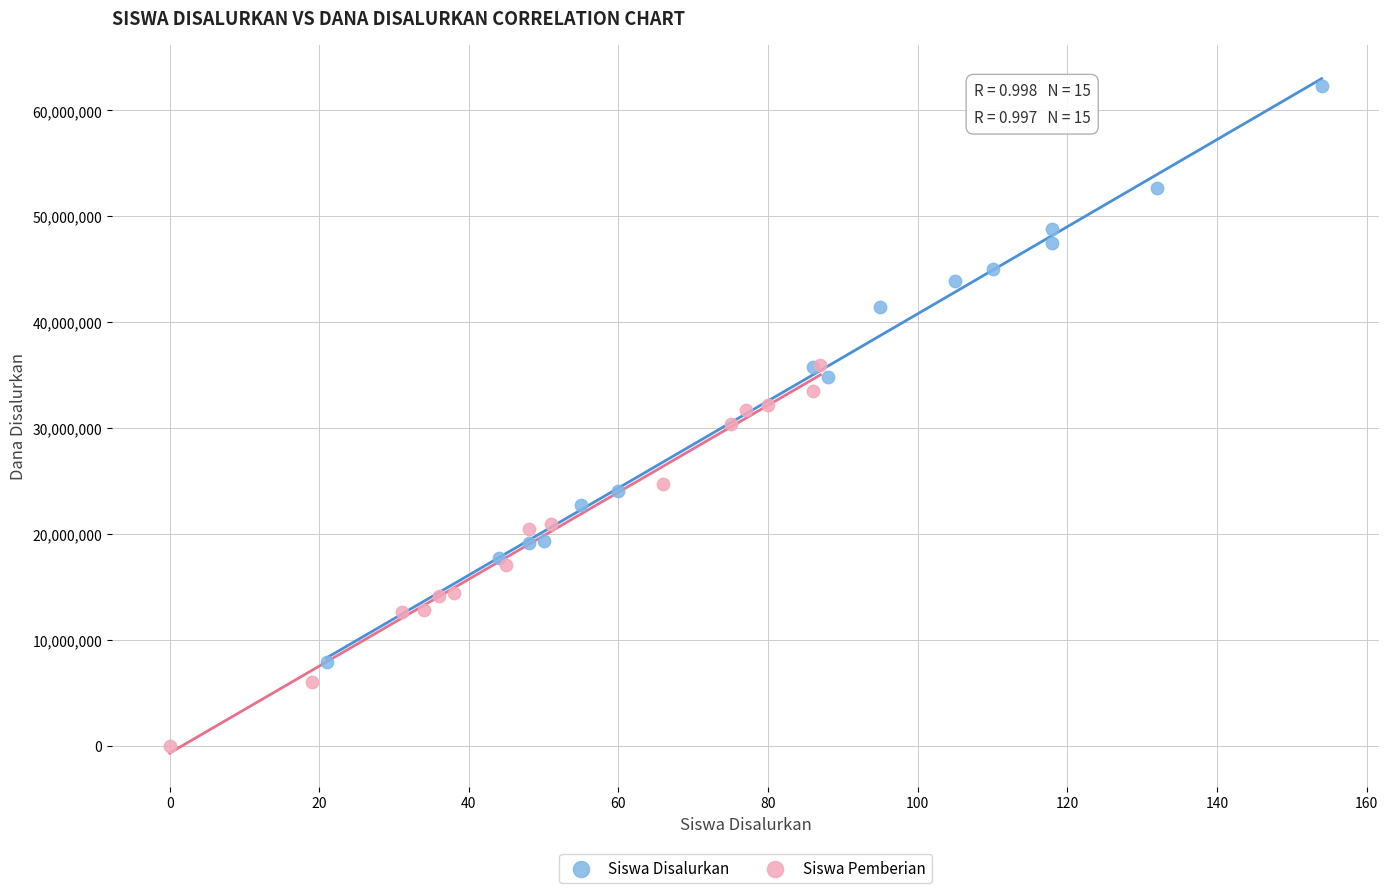

What are all the series names shown in the legend?

Siswa Disalurkan, Siswa Pemberian